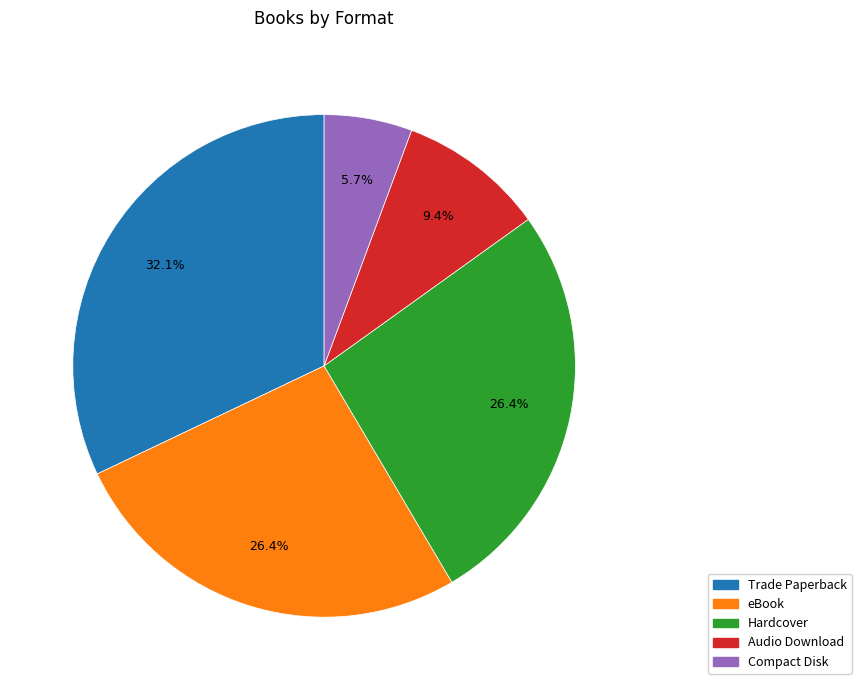

Does Trade Paperback account for over 50% of the chart?

No